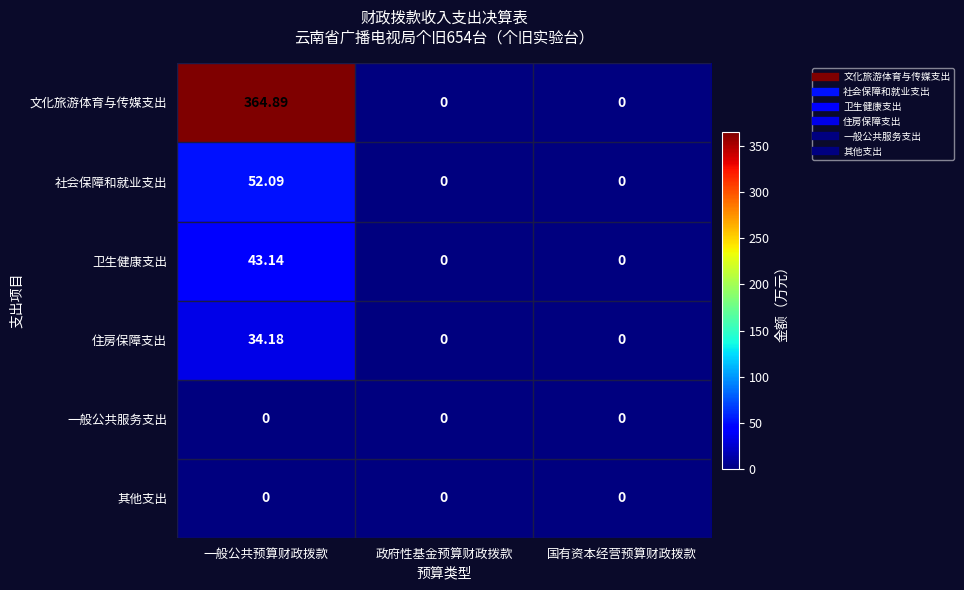

Which category has the highest value in the 社会保障和就业支出 series?

一般公共预算财政拨款